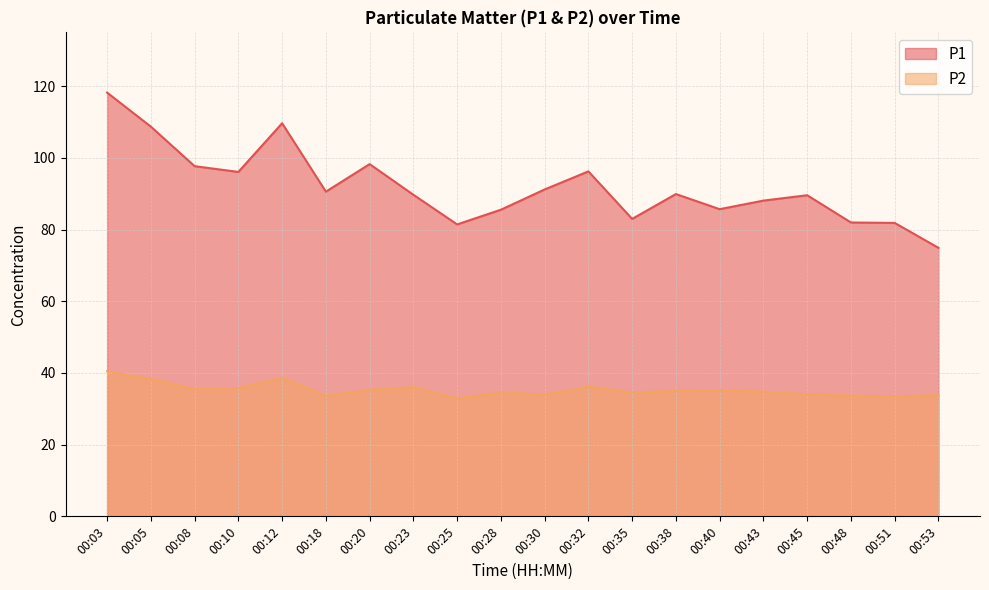

True or false: P1 and P2 intersect in this chart.

False